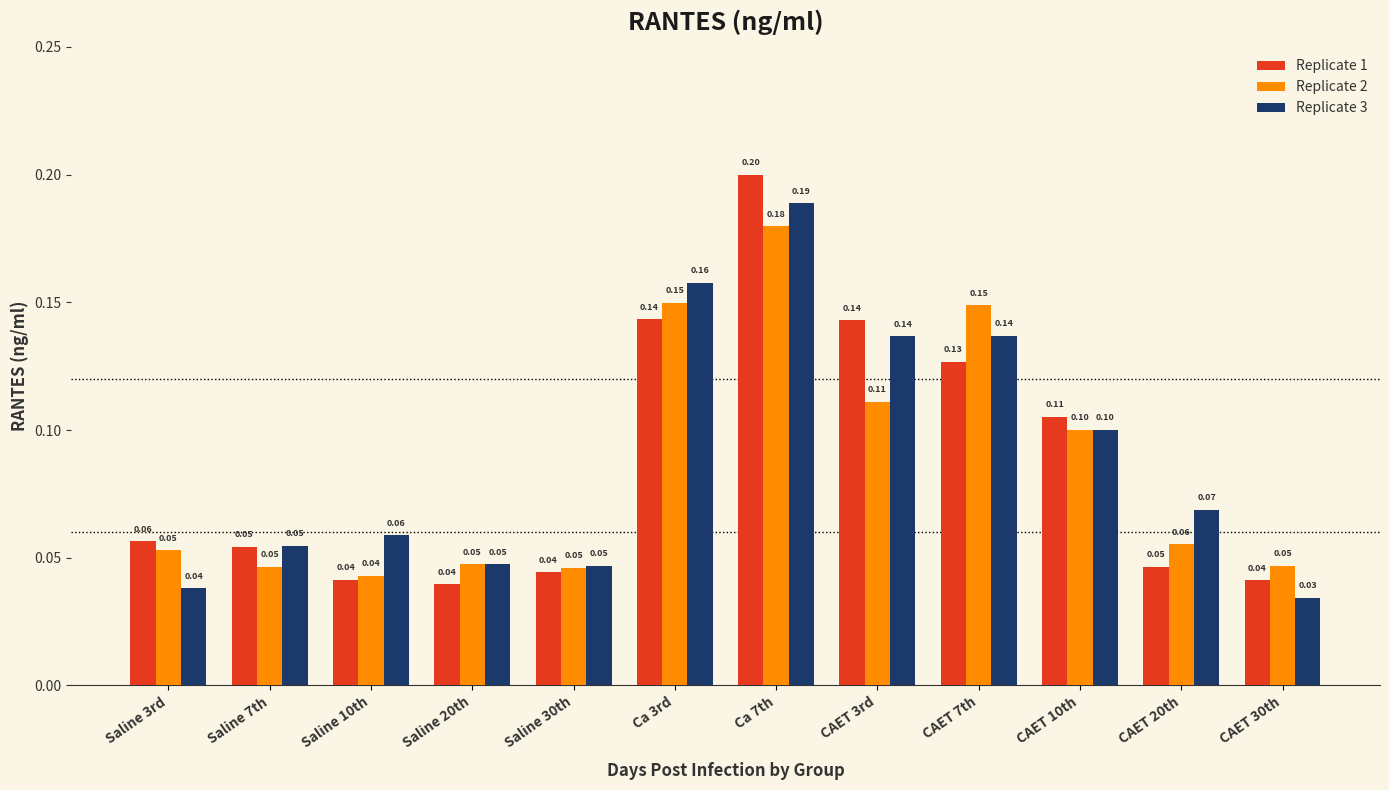

Does the chart contain any negative values?

No